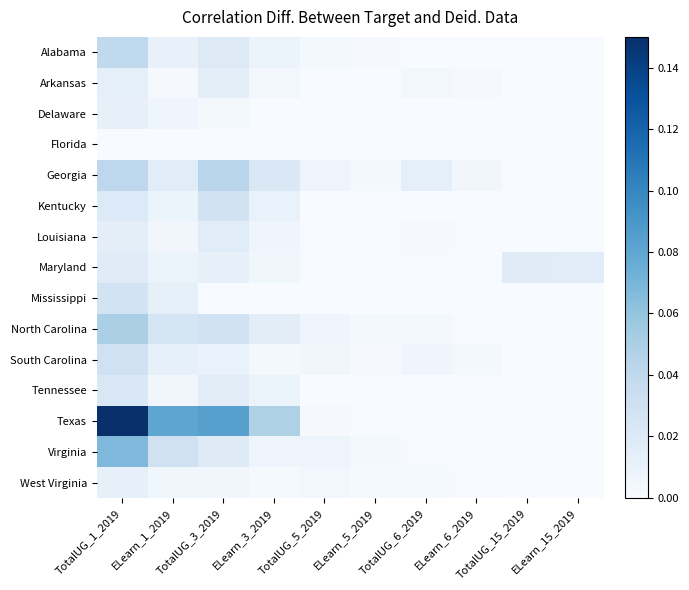

Rank the series at ELearn_6_2019 from highest to lowest value.

Georgia, South Carolina, Arkansas, North Carolina, West Virginia, Louisiana, Virginia, Maryland, Alabama, Delaware, Florida, Kentucky, Mississippi, Tennessee, Texas